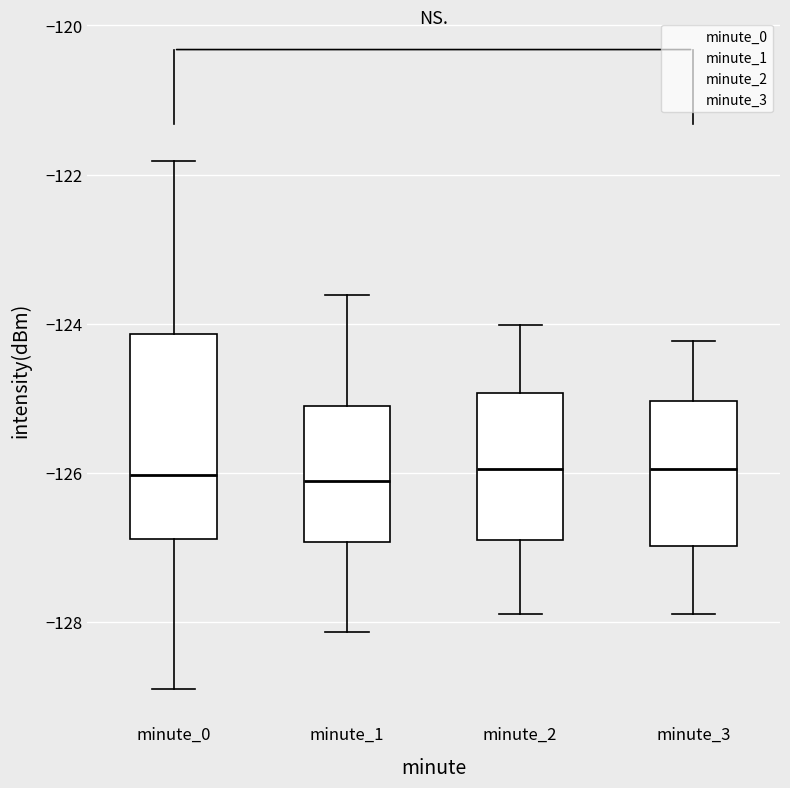

Where is the lower edge of the box for minute_3 on the y-axis? The values are not printed on the chart, so give them approximately, as read against the axis.

-127.0